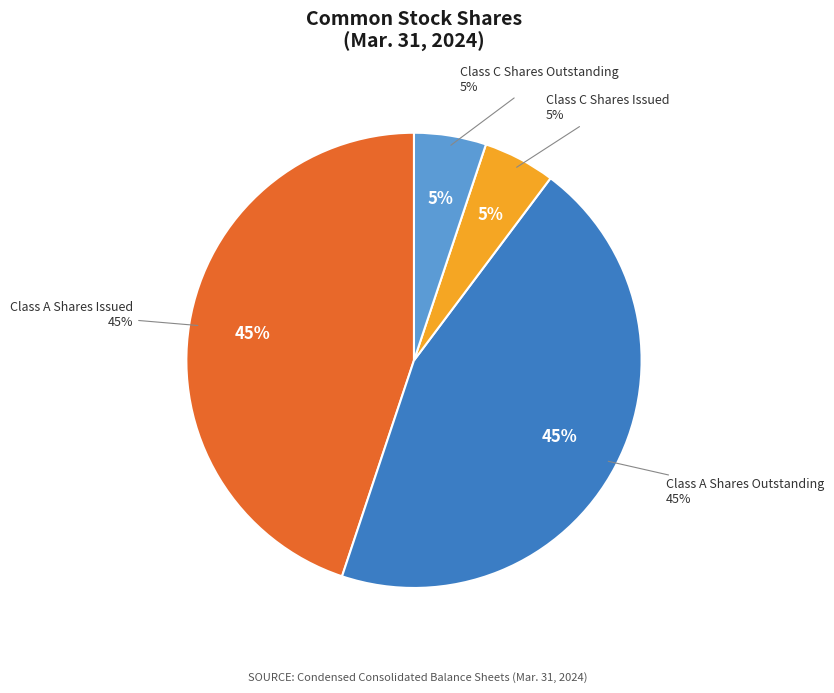

How many segments does this pie chart have?

4